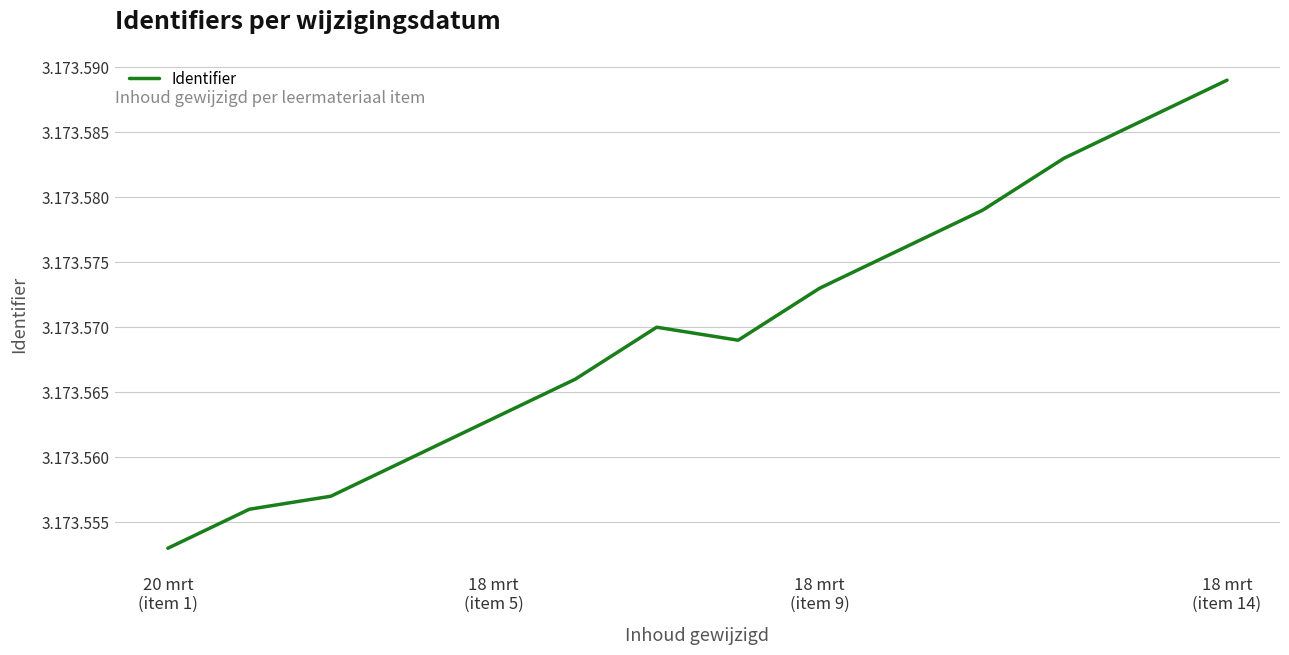

Does the chart display data point markers on the line(s)?

No